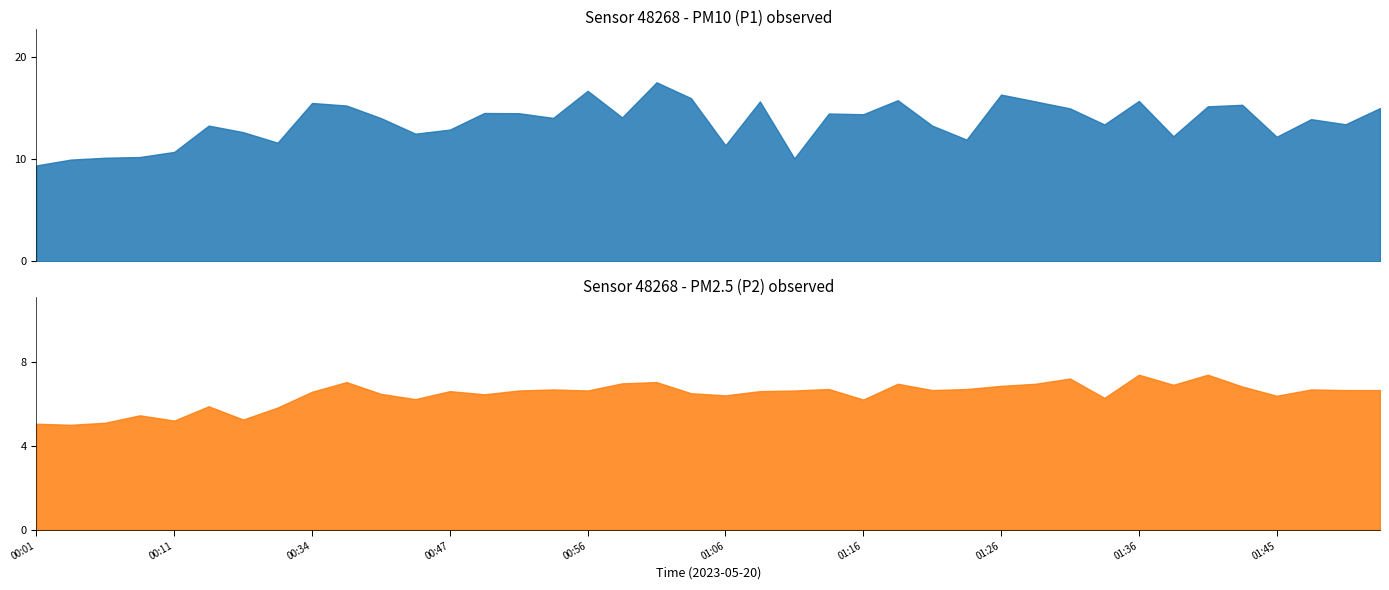

Where is the first local minimum for P1?

00:32